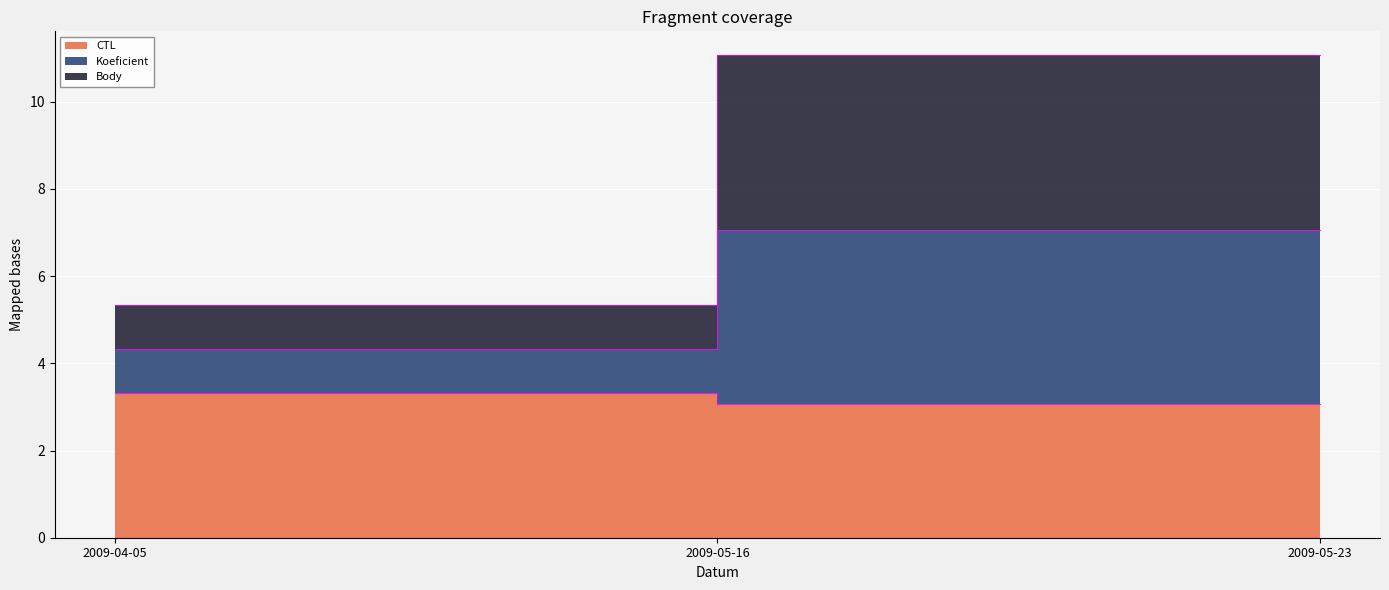

Rank the categories by Body value from lowest to highest.

2009-04-05, 2009-05-16, 2009-05-23